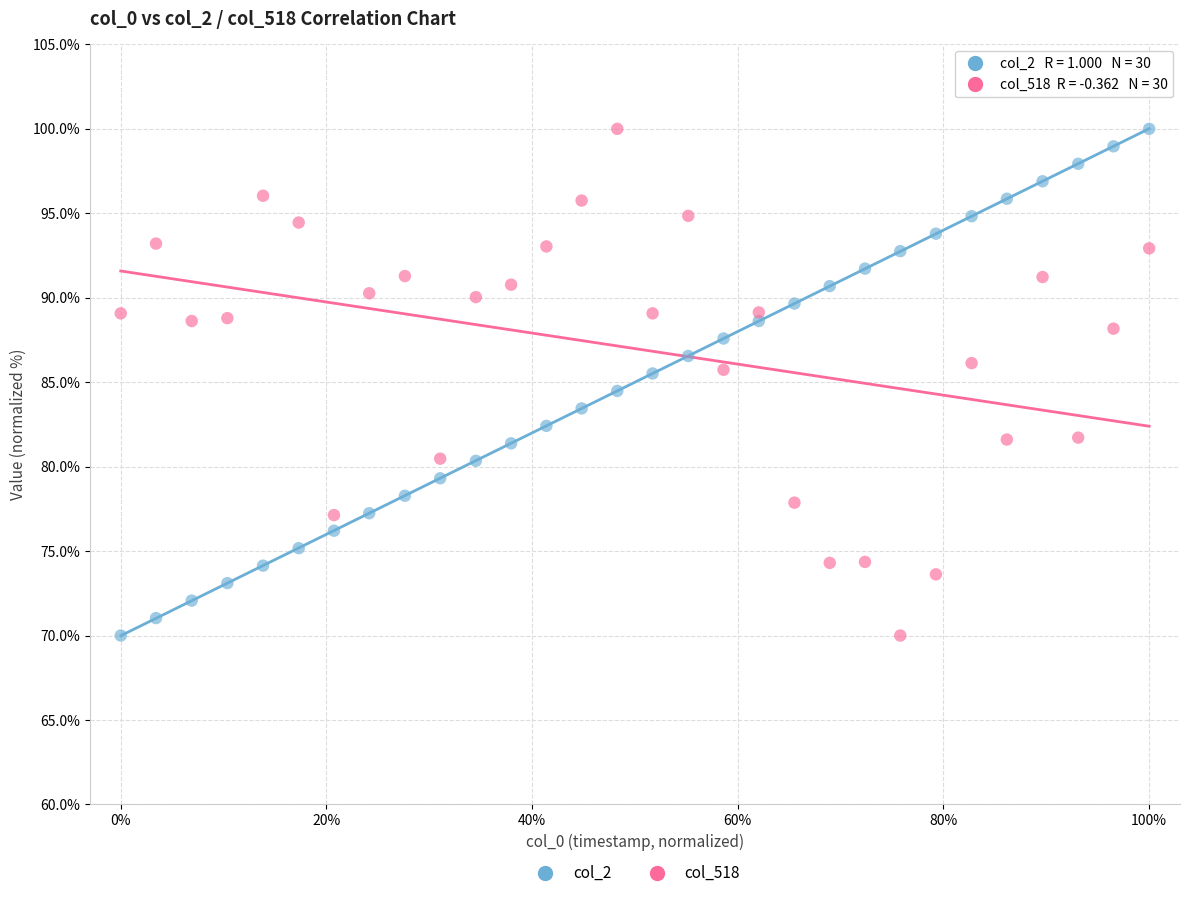

What is the X range (max minus min) for the scatter plot?

100.0